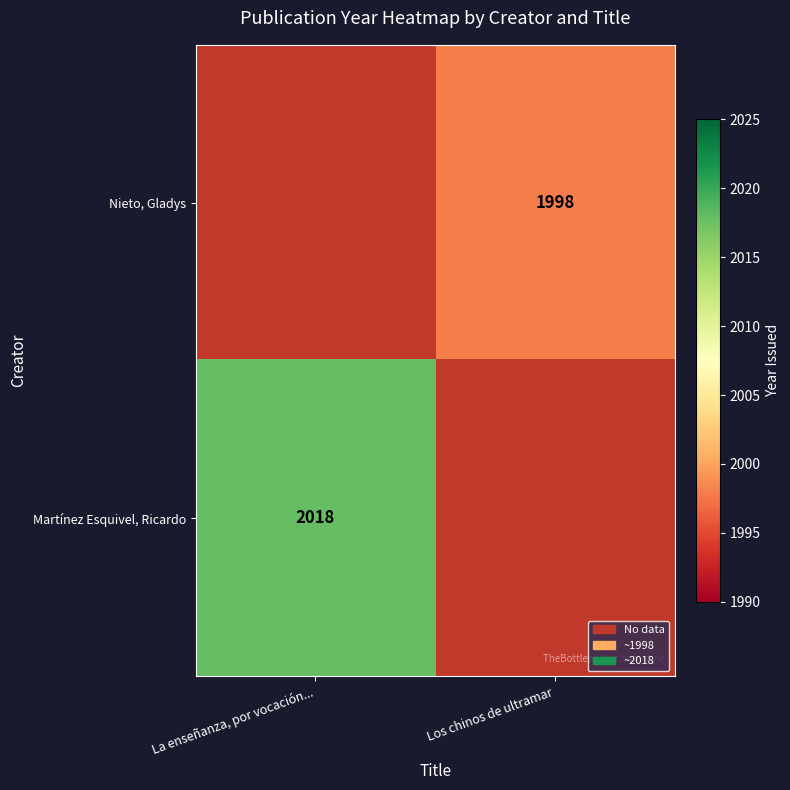

The value of Martínez Esquivel, Ricardo at La enseñanza, por vocación... is 2018. True or false?

True